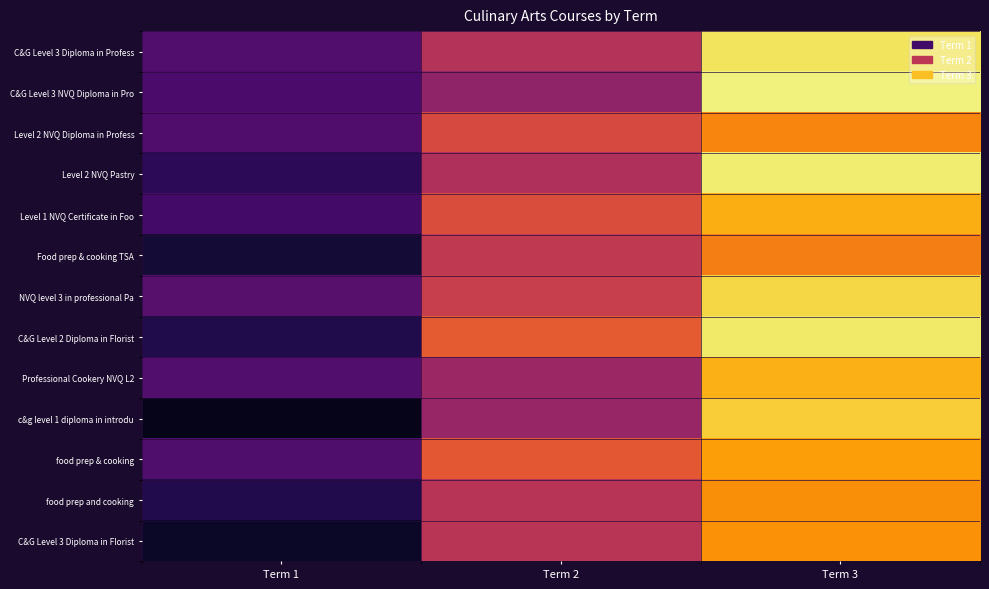

Which series has the widest spread of values?

c&g level 1 diploma in introdu